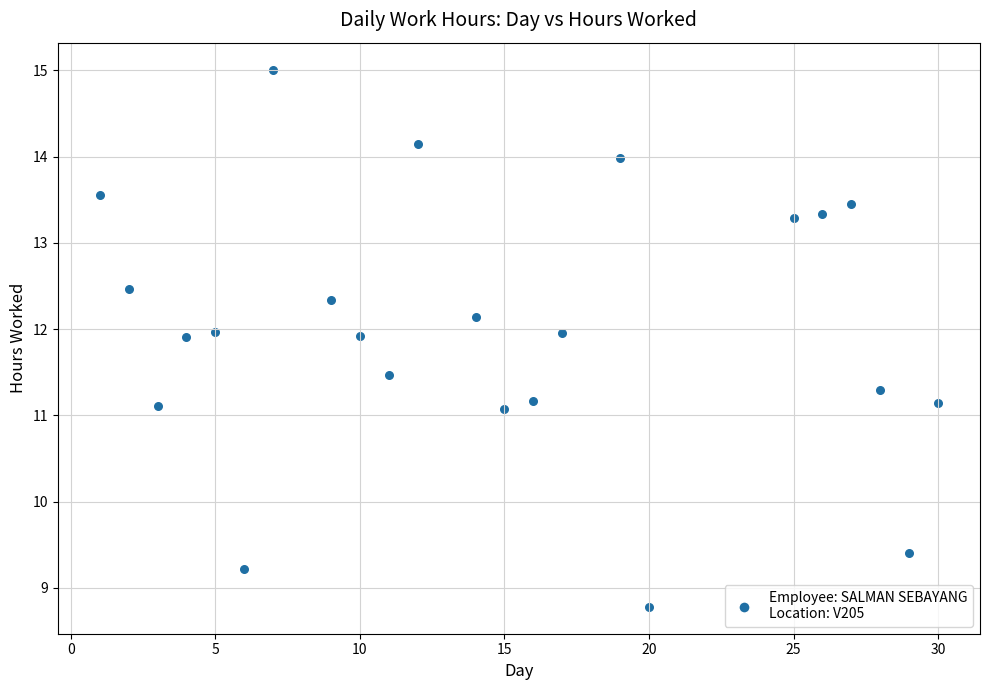

What is the range of X values (max minus min)?

29.0